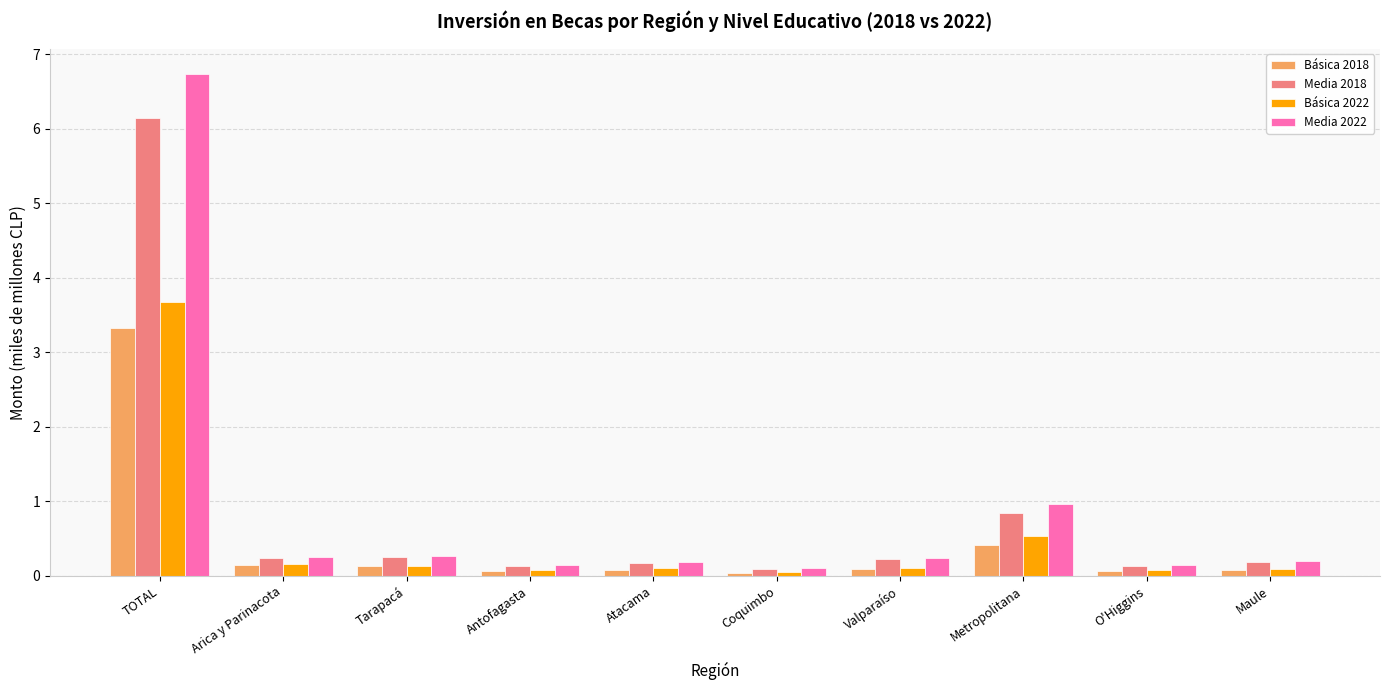

What is the difference between the highest and lowest values at Metropolitana?

0.5